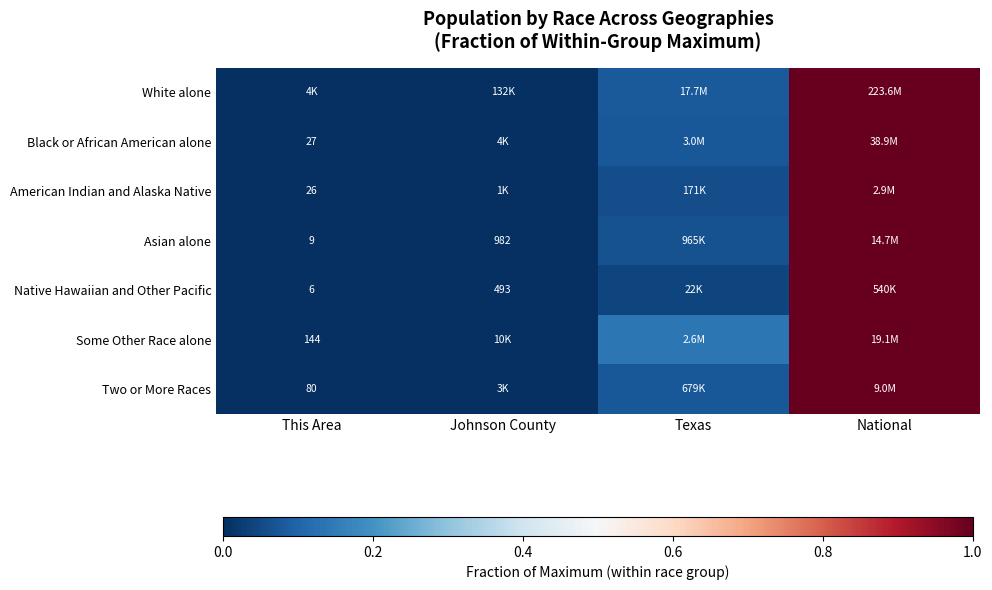

What is the sum of all Two or More Races values?

1.1